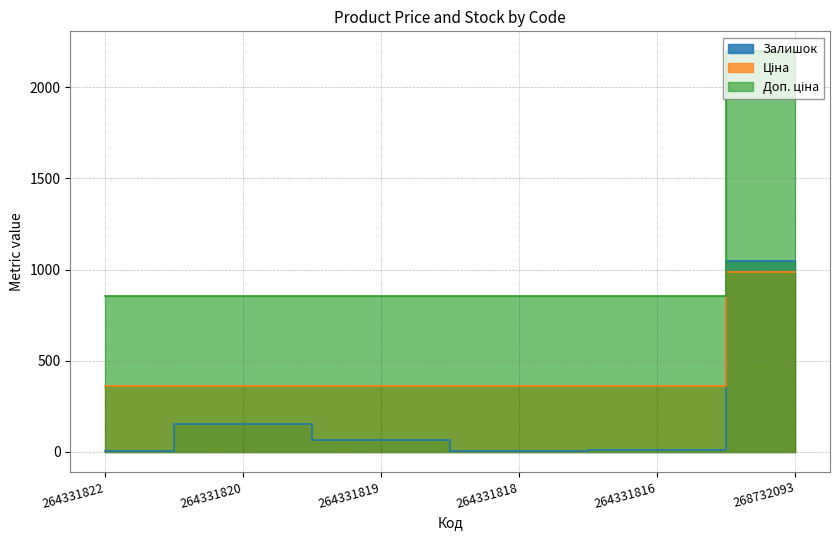

What is the value of the Доп. ціна point at the 1st from the left?

360.0